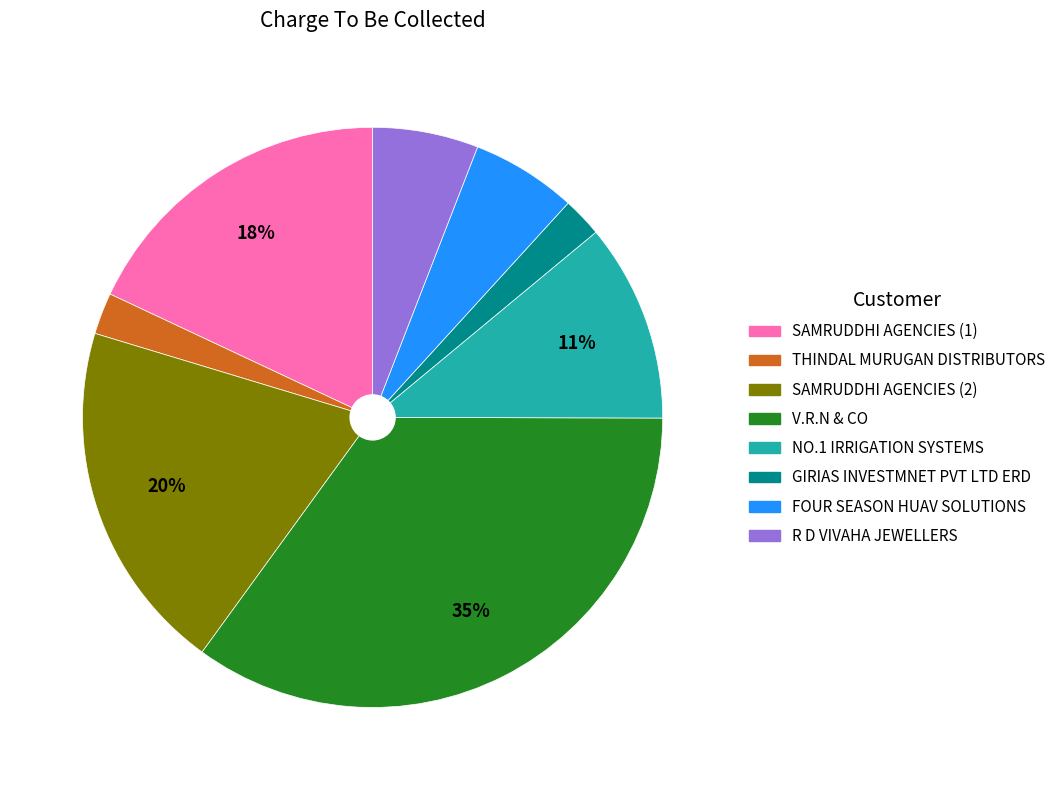

Is there any slice that represents more than half of the pie?

No